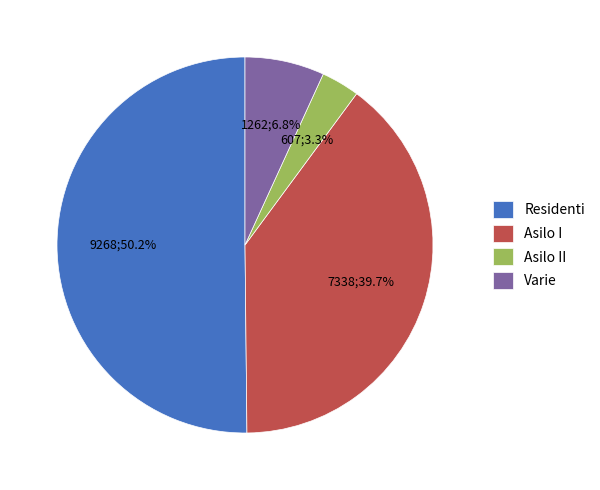

To the nearest percent, what is the average slice percentage?

25%